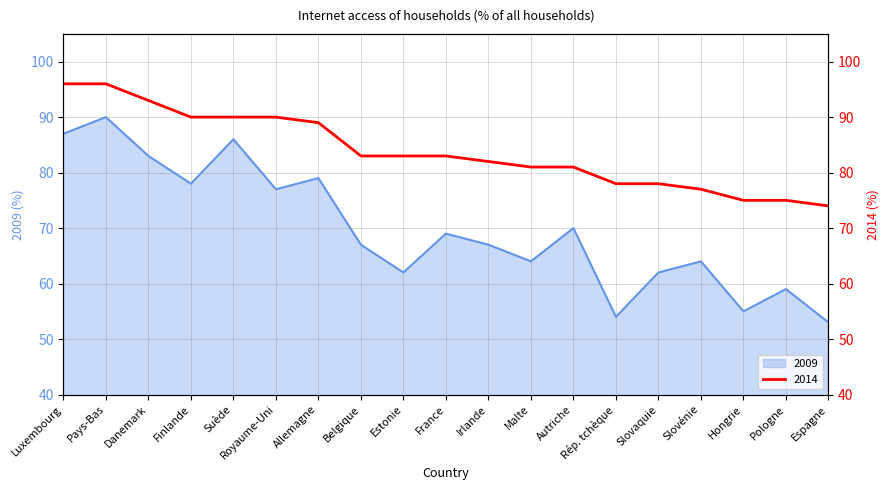

True or false: 2009 and 2014 cross at least once.

False